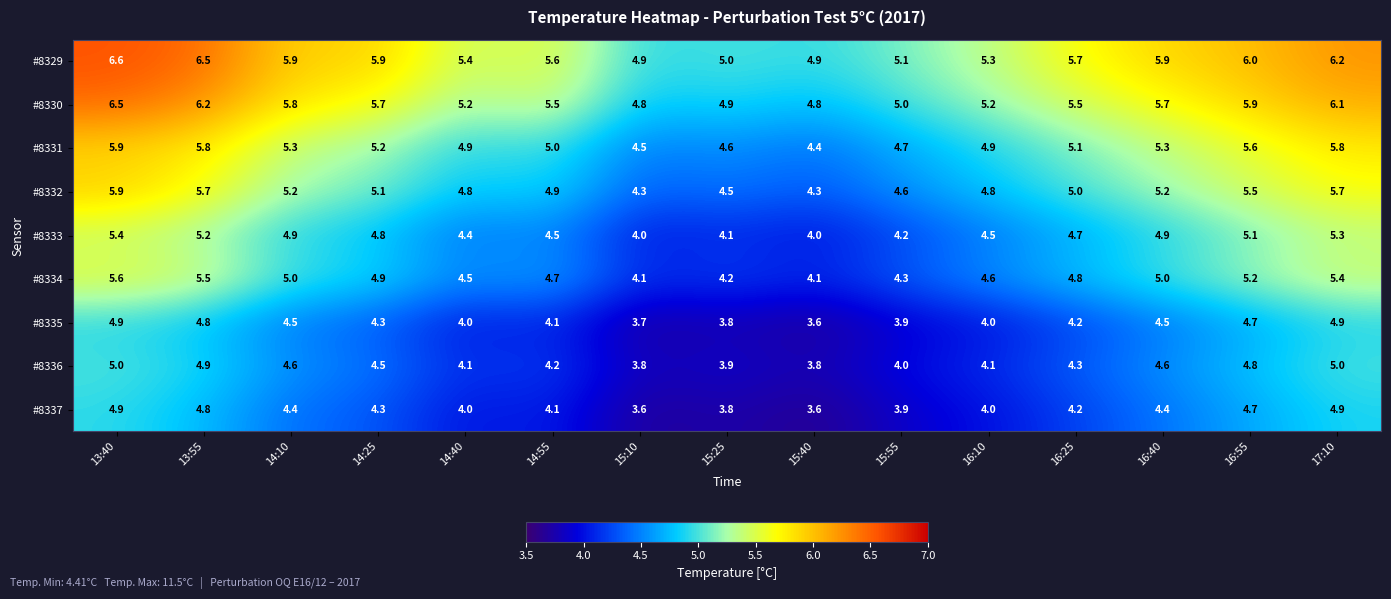

At how many categories does at least one series exceed 4?

15